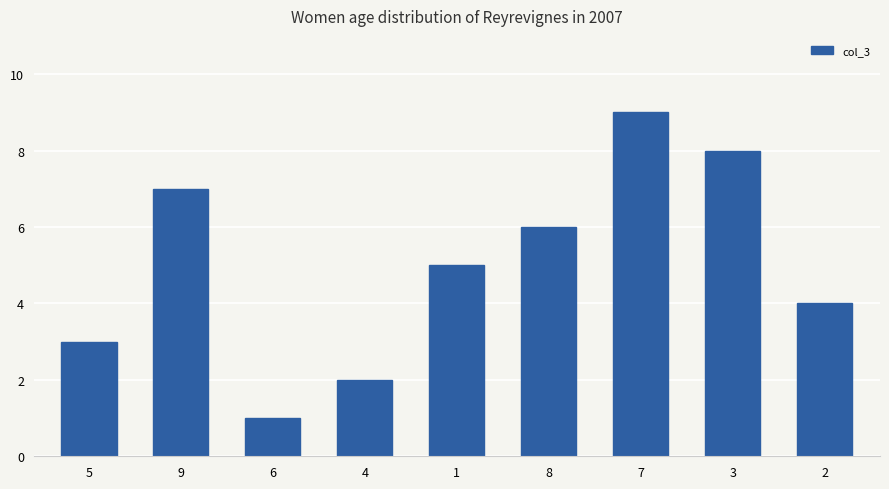

What is the label of the 7th bar from the right?

6